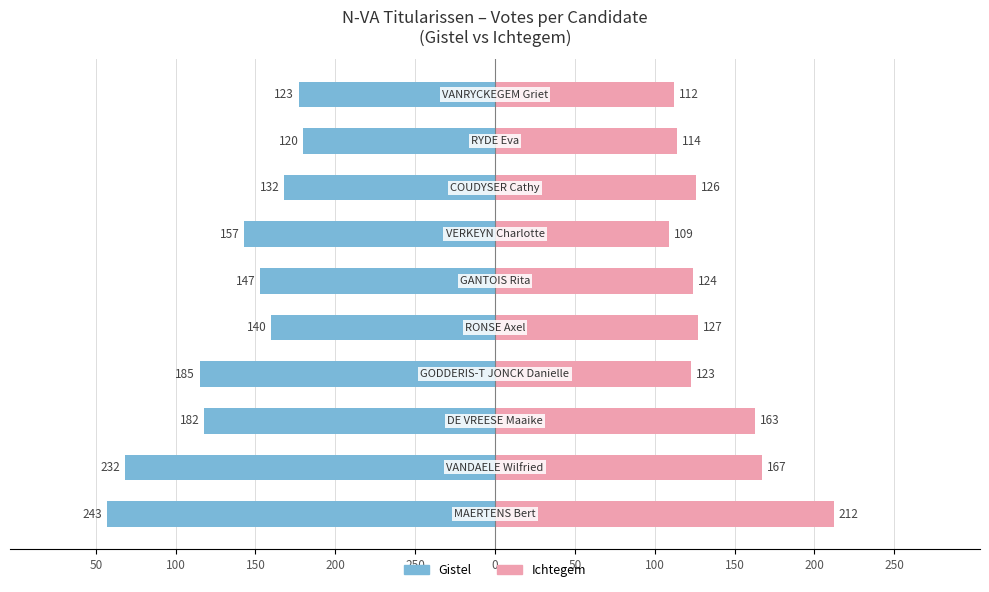

Are the bars horizontal?

Yes